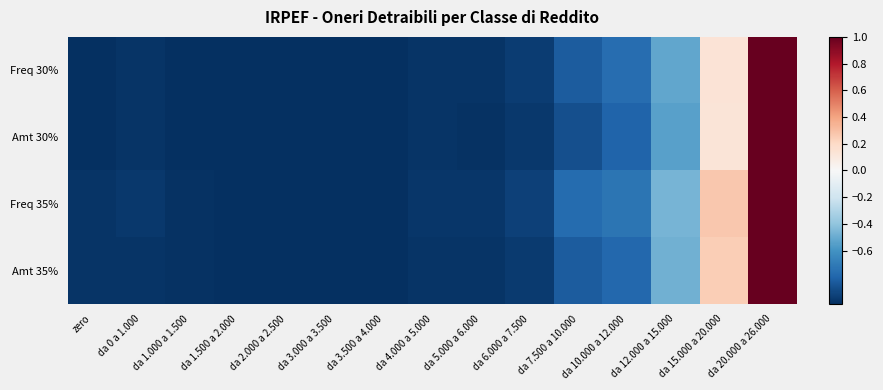

At which category is the sum across all series the highest?

da 20.000 a 26.000